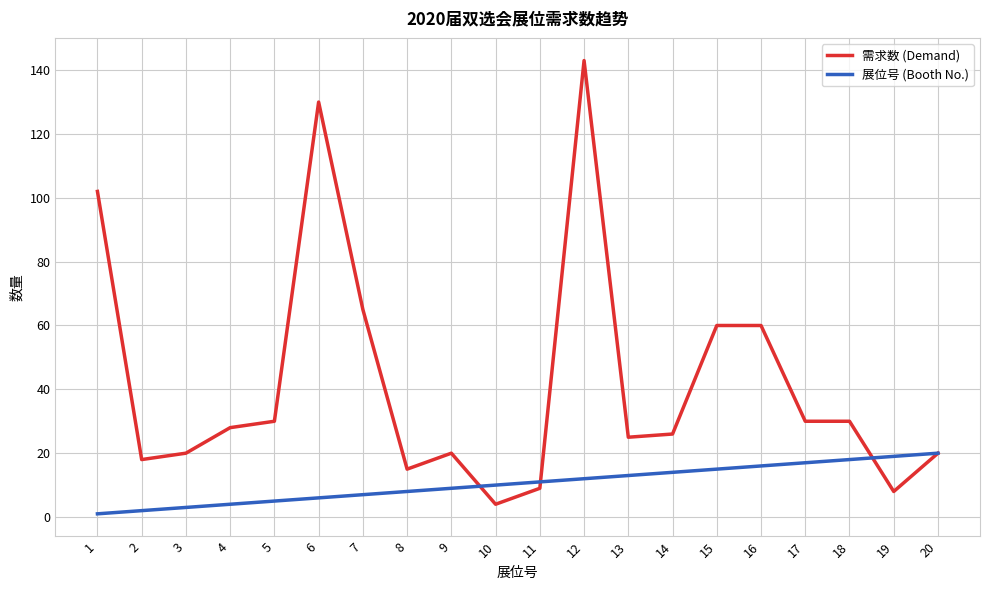

Which series changed the most between 1 and 7?

需求数 (Demand)